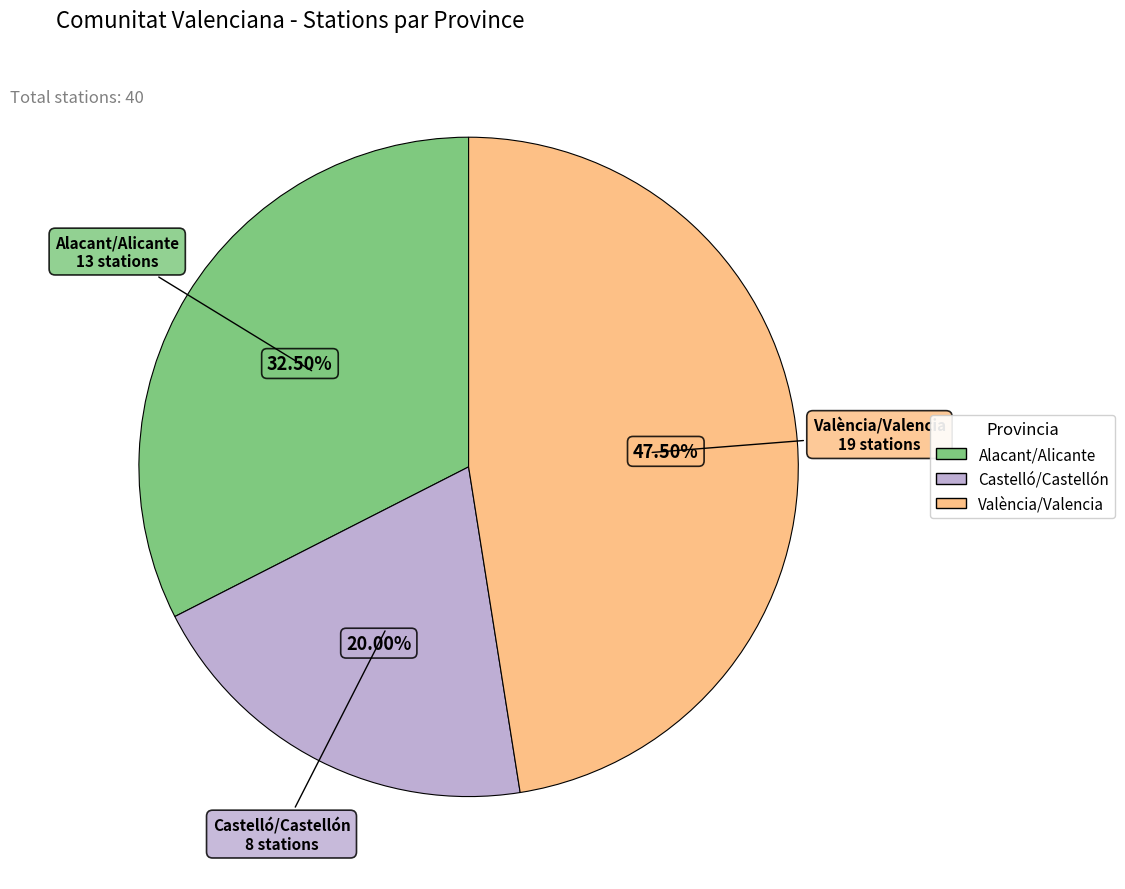

How many segments does this pie chart have?

3